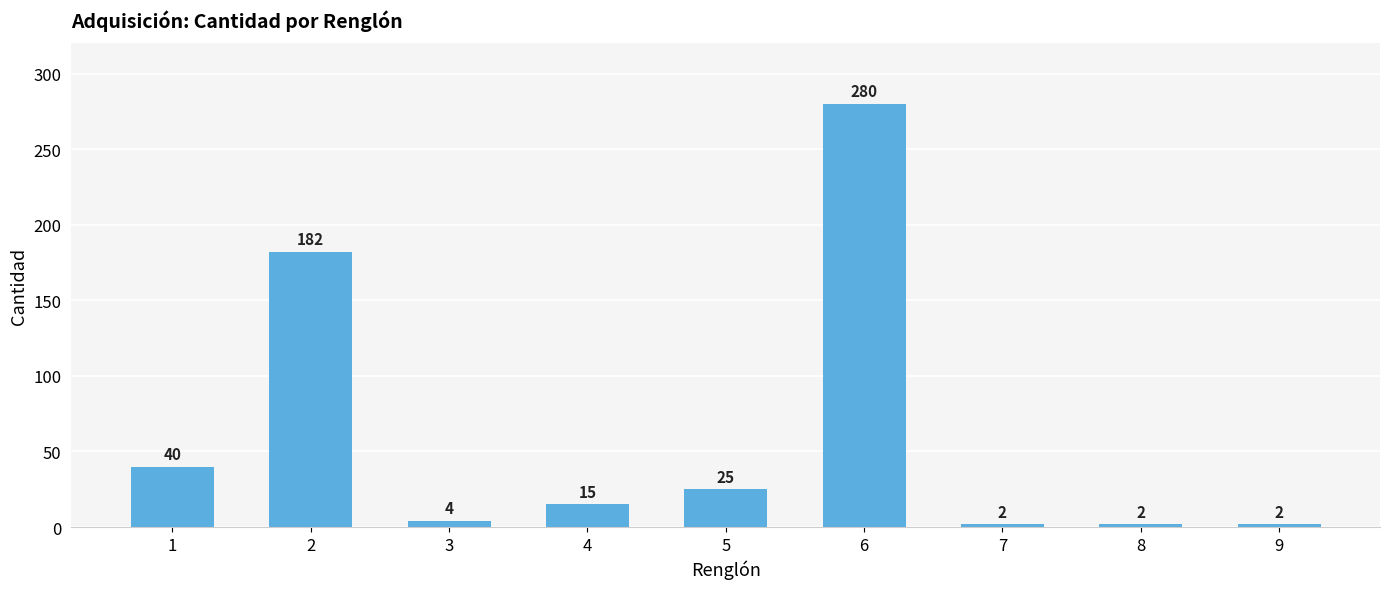

The value at 6 is 127. True or false?

False